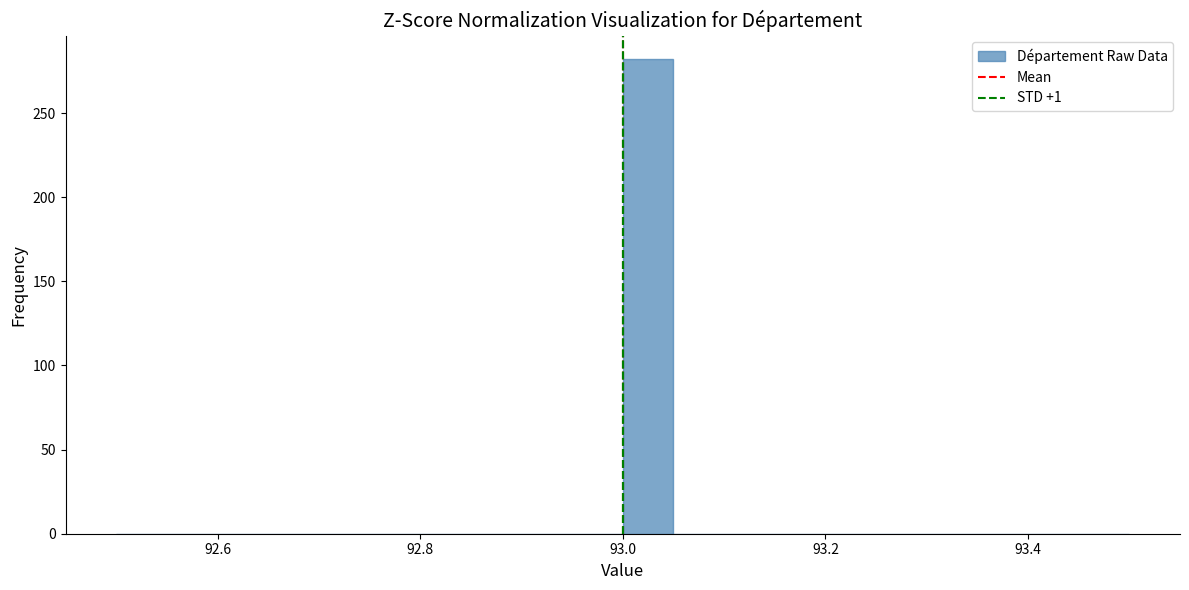

Around what value on the x-axis is the tallest bar? Give the approximate position of its centre, as read against the axis.

93.02